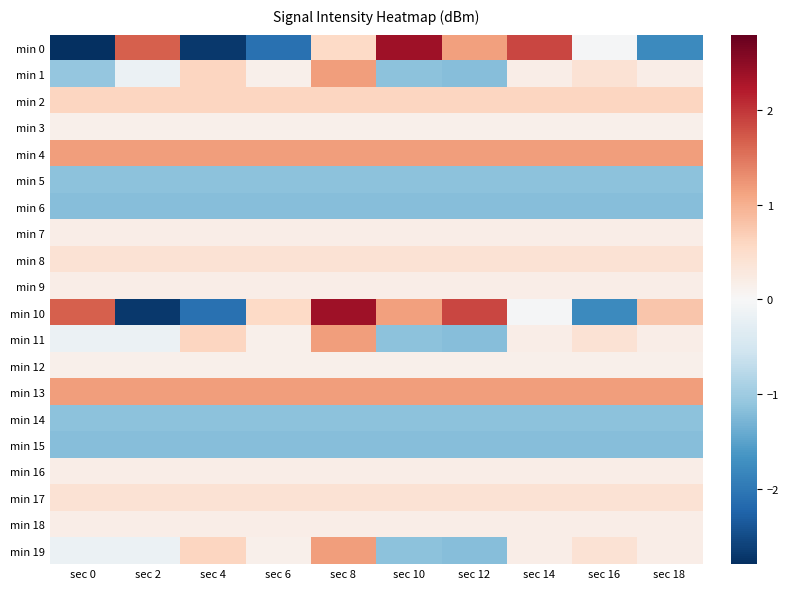

What is the total value across all series at sec 14?

2.5